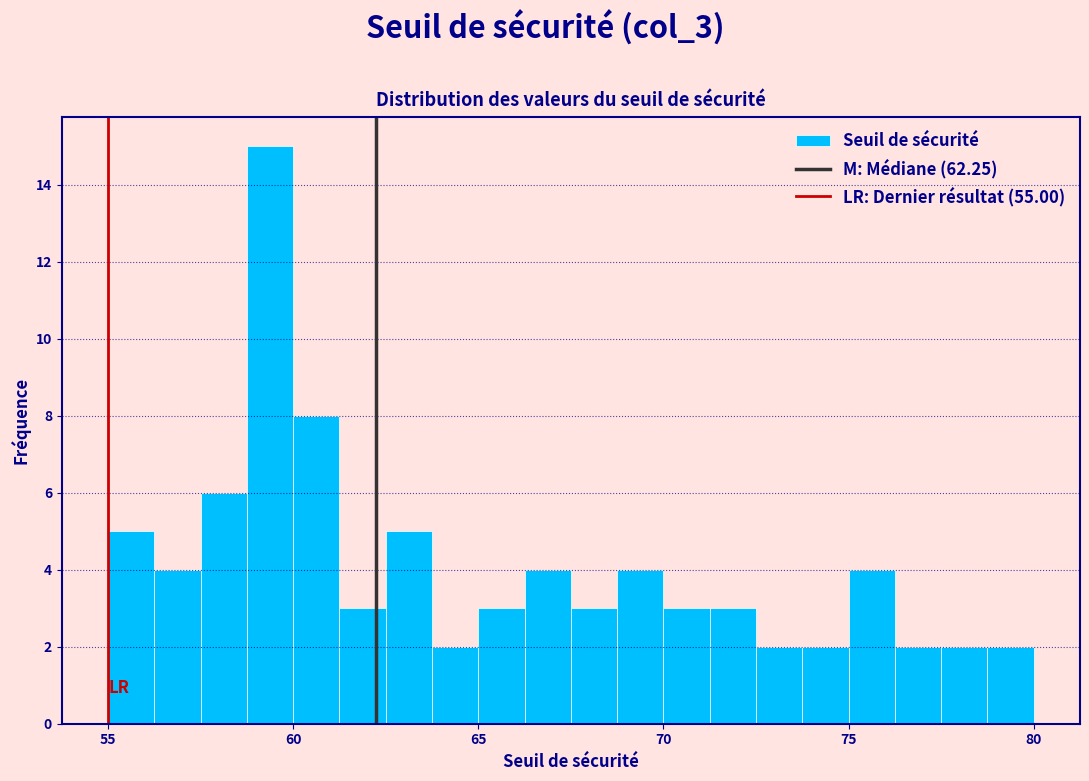

Read against the x-axis, roughly where is the centre of the tallest bar?

59.5